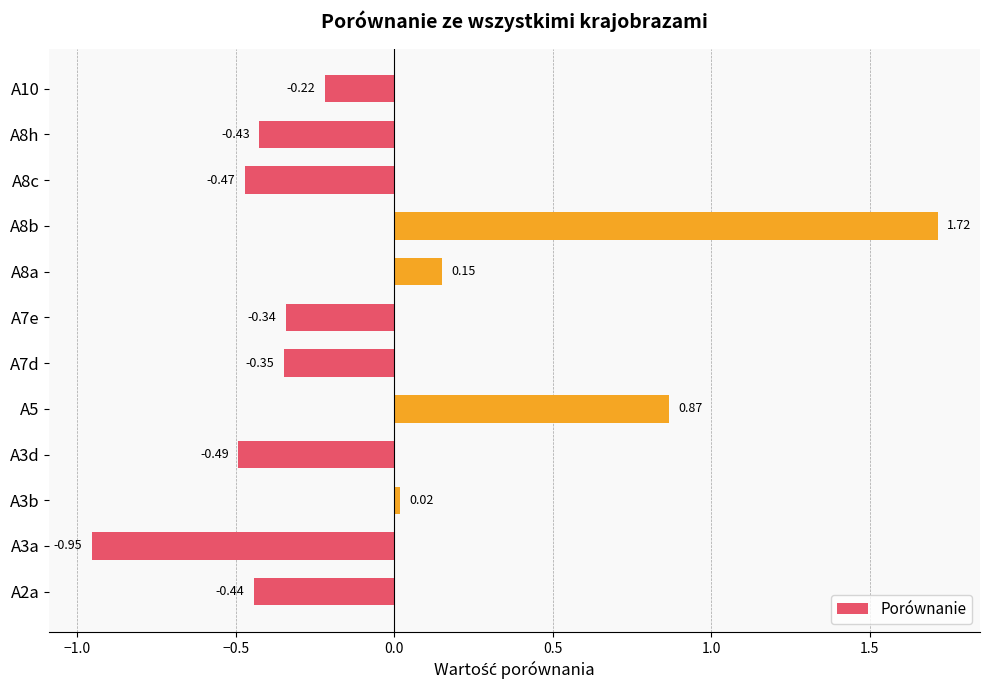

Rank the categories by value from highest to lowest.

A8b, A5, A8a, A3b, A10, A7e, A7d, A8h, A2a, A8c, A3d, A3a